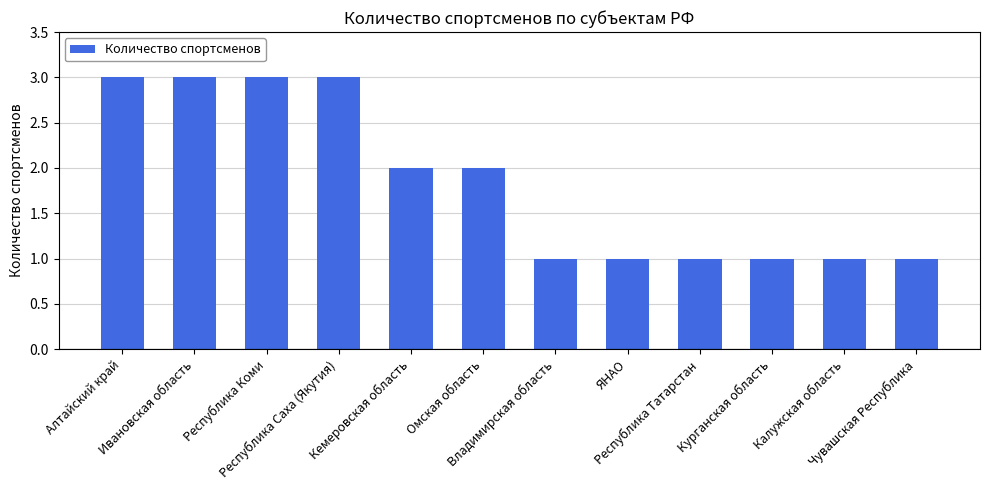

Which has a higher value, Республика Коми or Кемеровская область?

Республика Коми